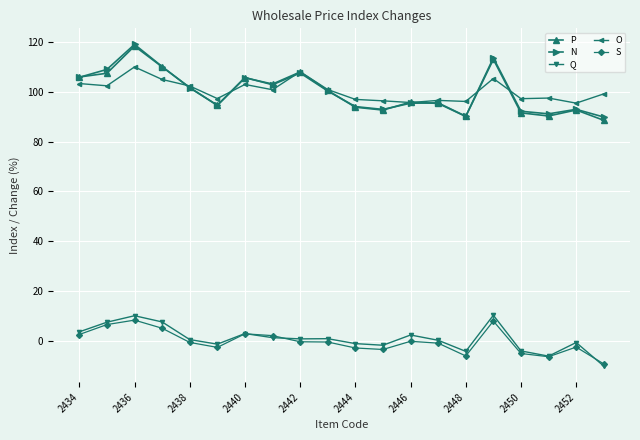

What is the value of the S point at the 18th from the left?

-6.5